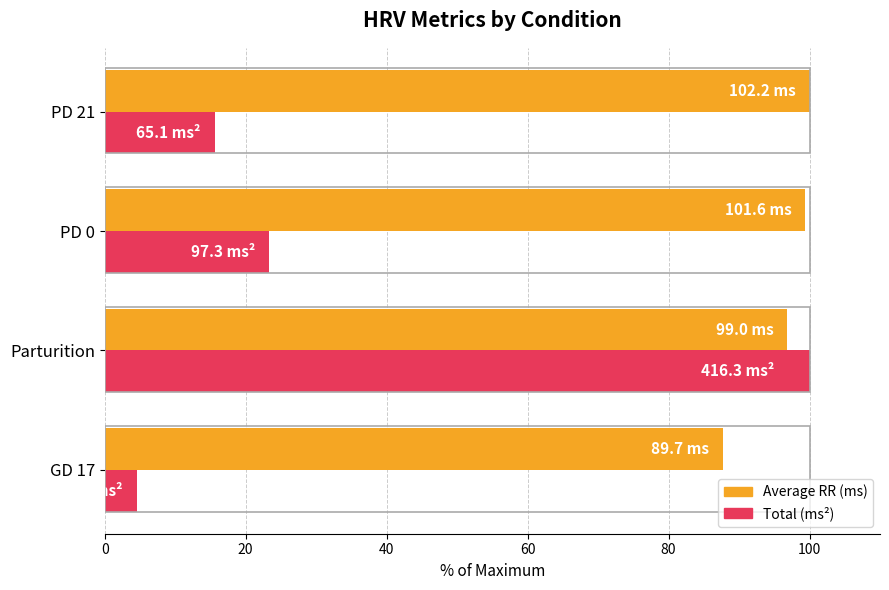

The Total (ms²) series shows 15.6 at PD 21. True or false?

True